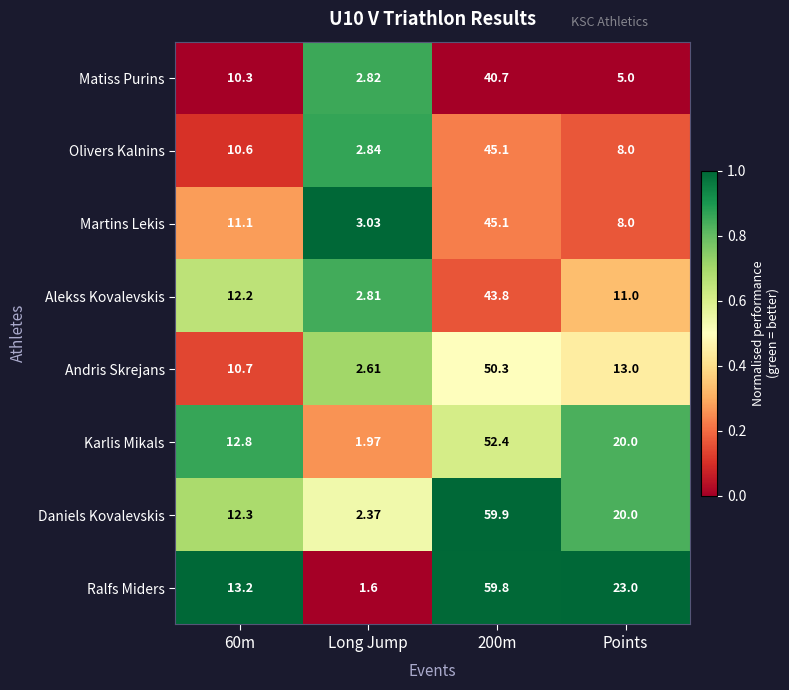

At which label does Ralfs Miders reach its minimum?

Long Jump